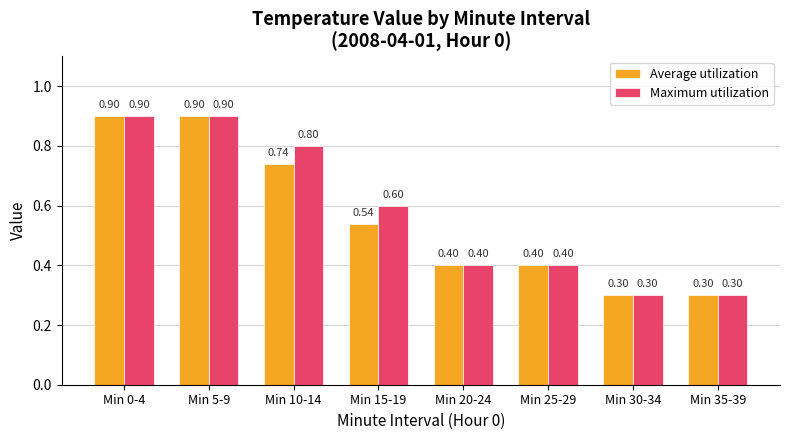

What is the difference between the second highest and minimum values in the Maximum utilization series?

0.6